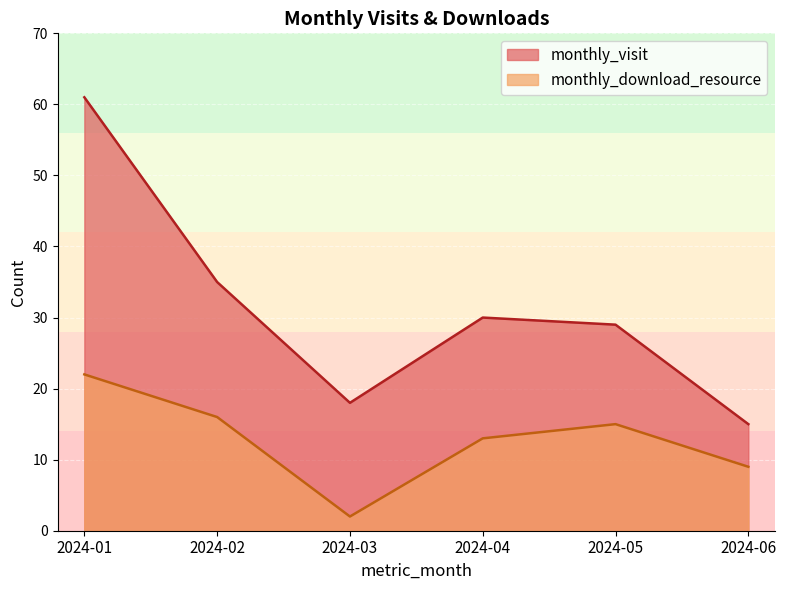

Which series has the largest range (max minus min)?

monthly_visit